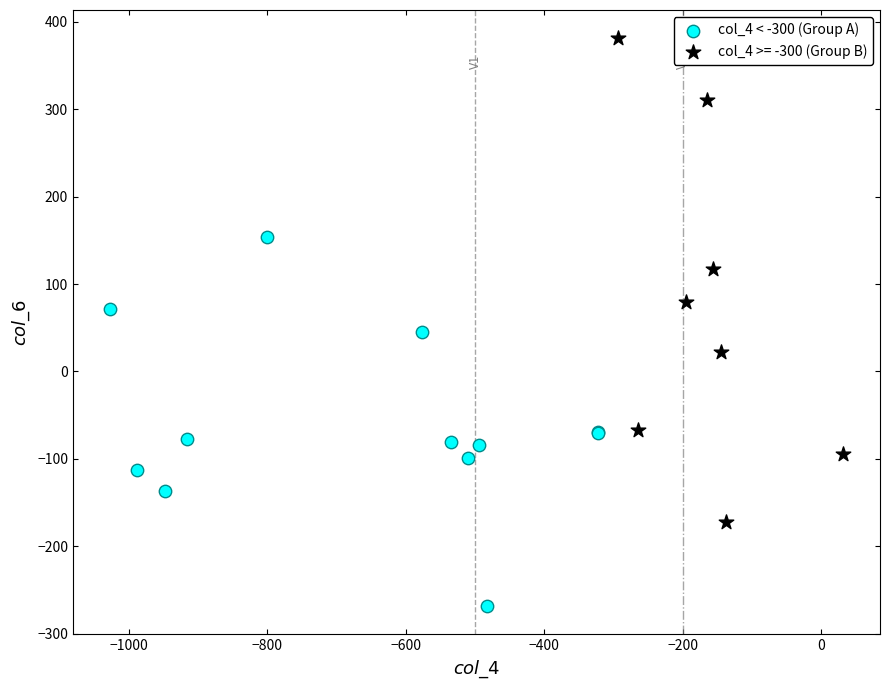

Which series has the largest Y range (max minus min)?

col_4 >= -300 (Group B)